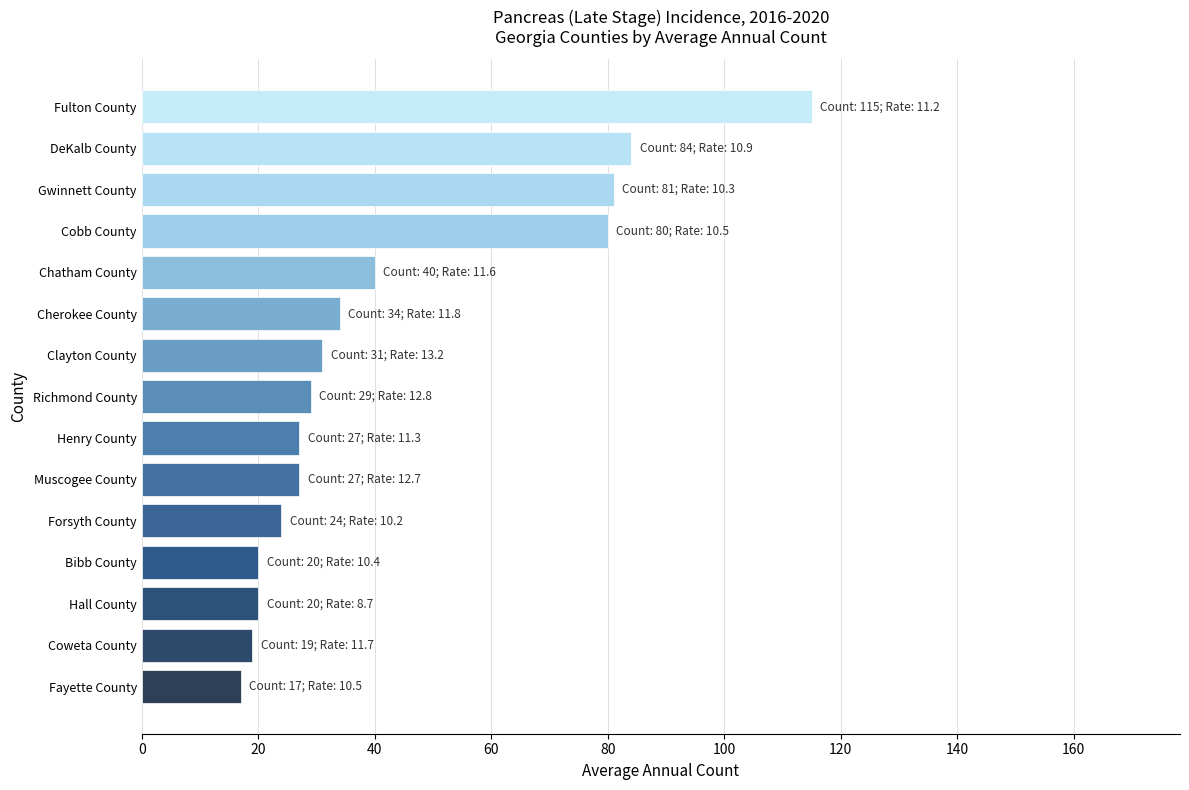

Does the chart contain any negative values?

No